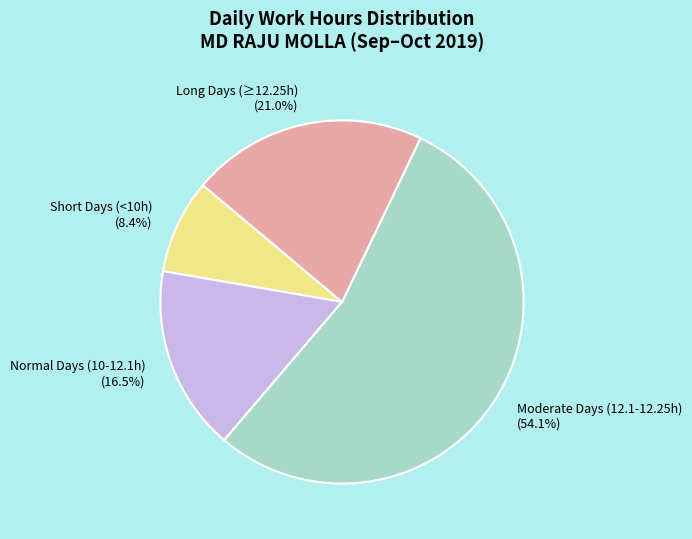

What portion of the pie excludes Short Days (<10h)?

91.6%